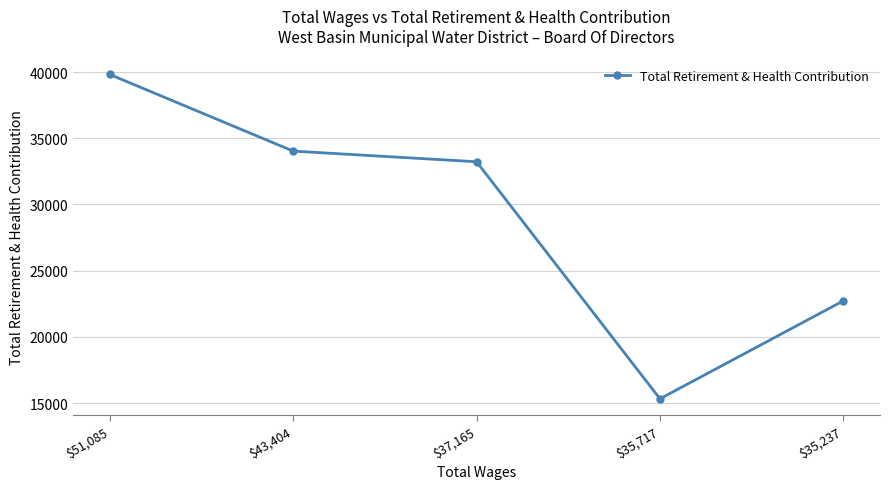

How many values are below 33223?

2